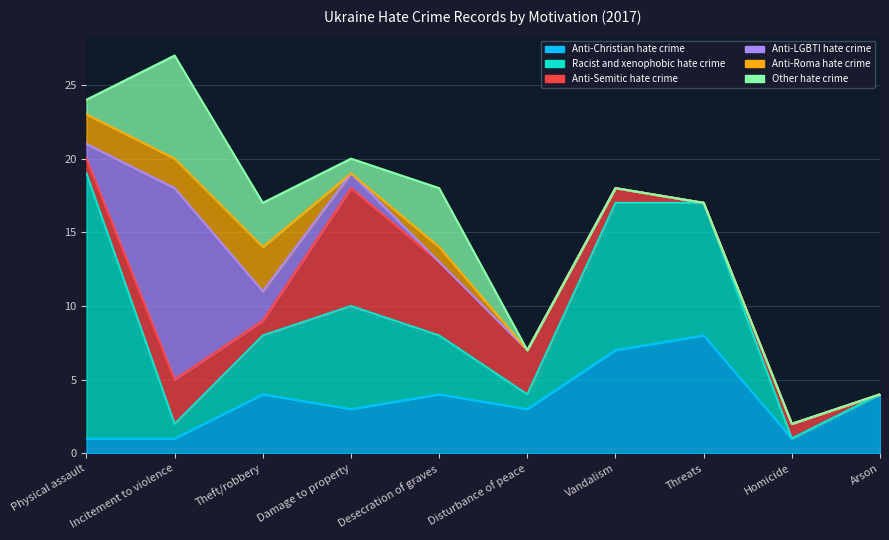

Reading left to right, what are all the values shown in this chart?

Anti-Christian hate crime: 1	1	4	3	4	3	7	8	1	4
Racist and xenophobic hate crime: 18	1	4	7	4	1	10	9	0	0
Anti-Semitic hate crime: 1	3	1	8	5	3	1	0	1	0
Anti-LGBTI hate crime: 1	13	2	1	0	0	0	0	0	0
Anti-Roma hate crime: 2	2	3	0	1	0	0	0	0	0
Other hate crime: 1	7	3	1	4	0	0	0	0	0